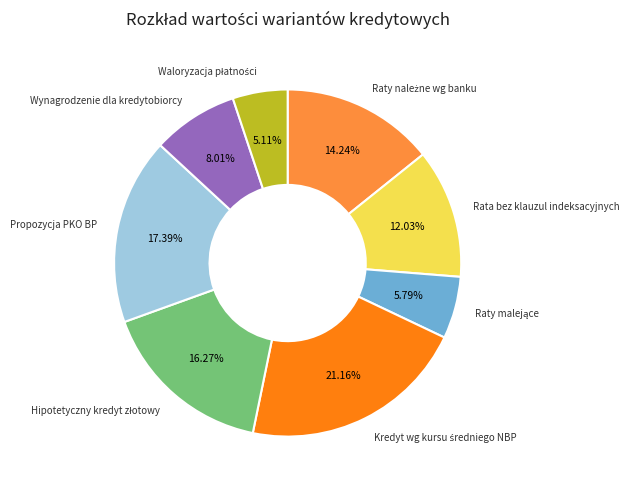

Is there a majority slice in this chart?

No